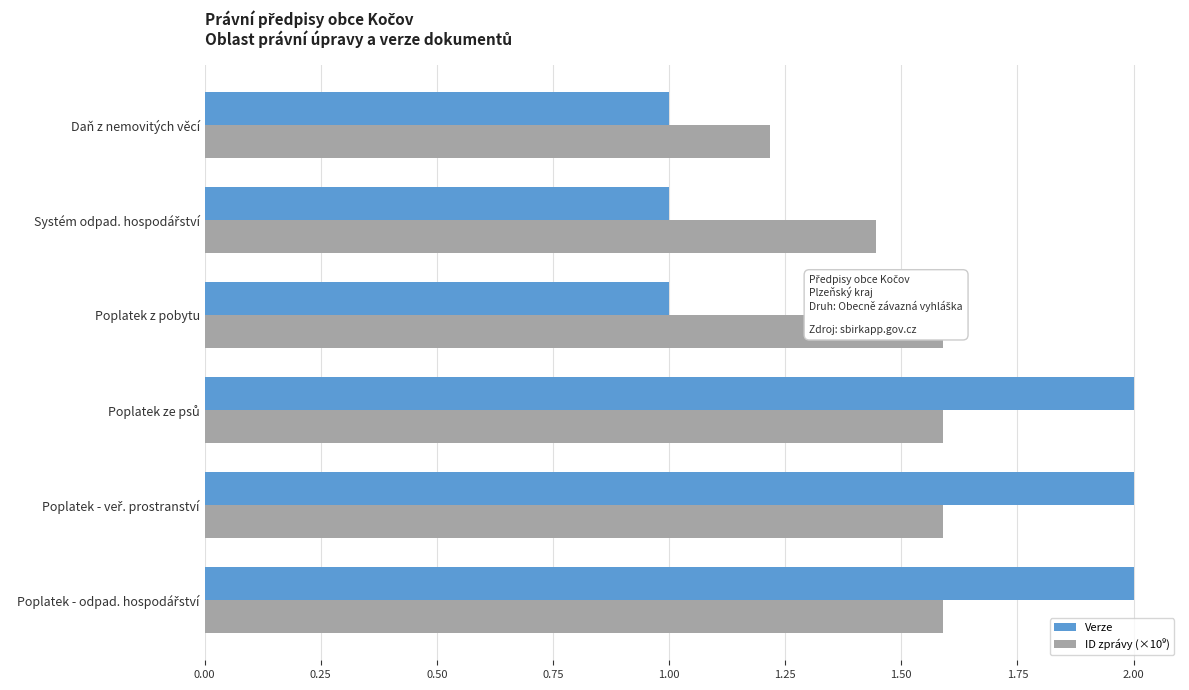

Which series has the widest spread of values?

Verze